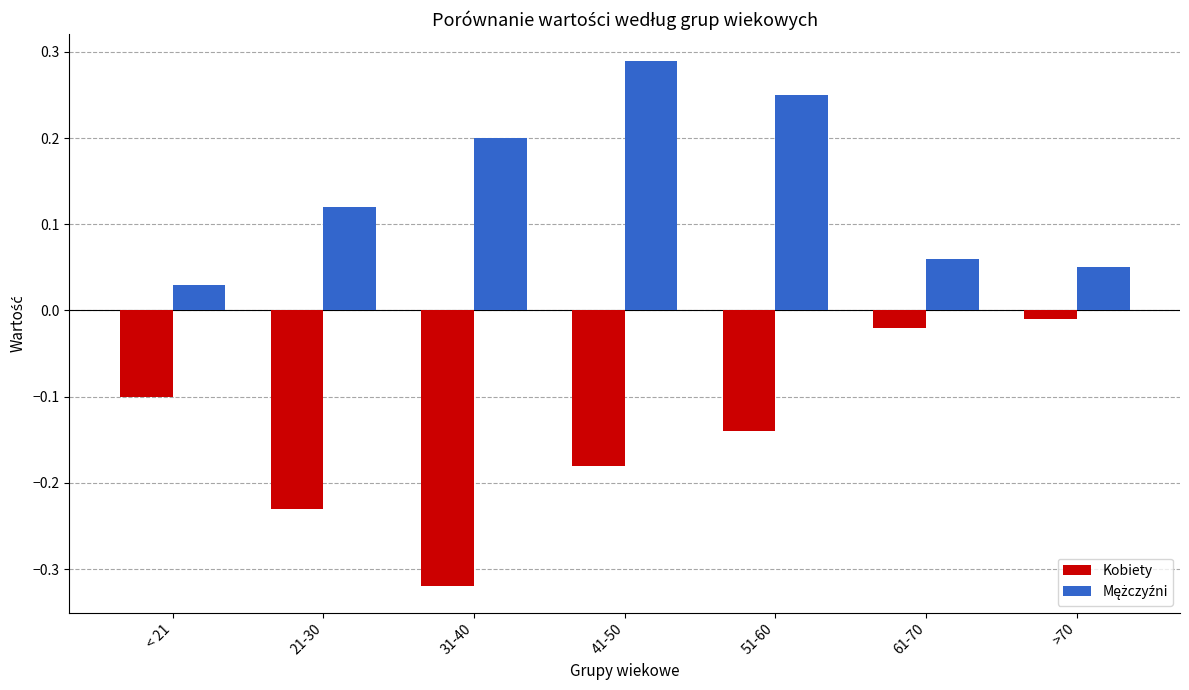

At how many categories does at least one series exceed 0?

7